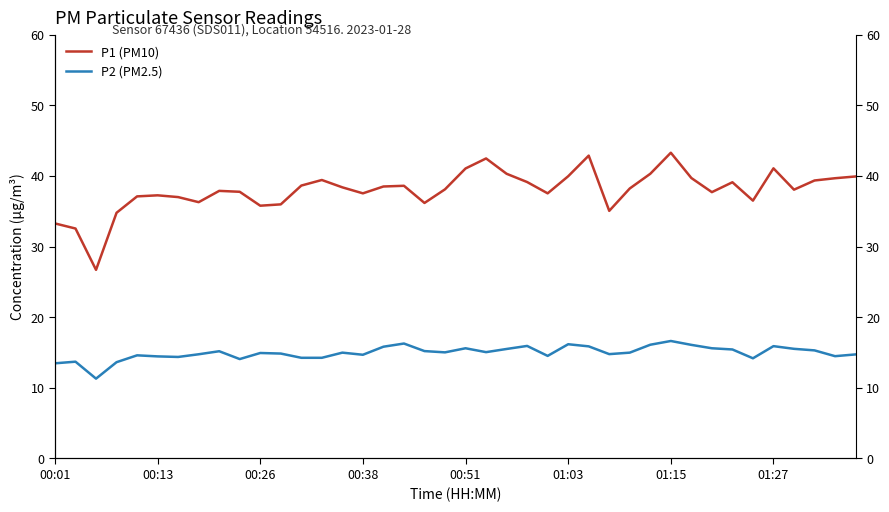

What is the maximum value for P2 (PM2.5)?

16.6